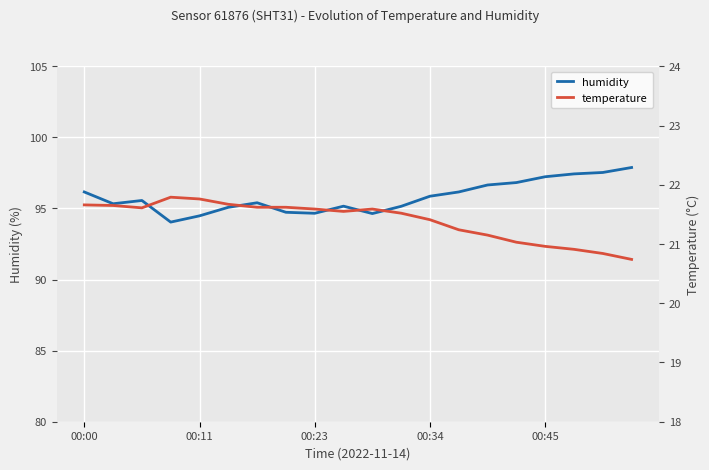

What is the label of the 7th point from the right?

13